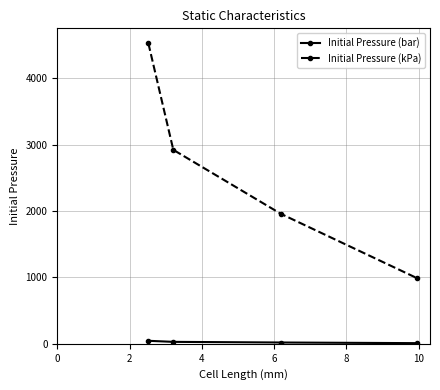

What is the sum of all Initial Pressure (kPa) values?

10399.3